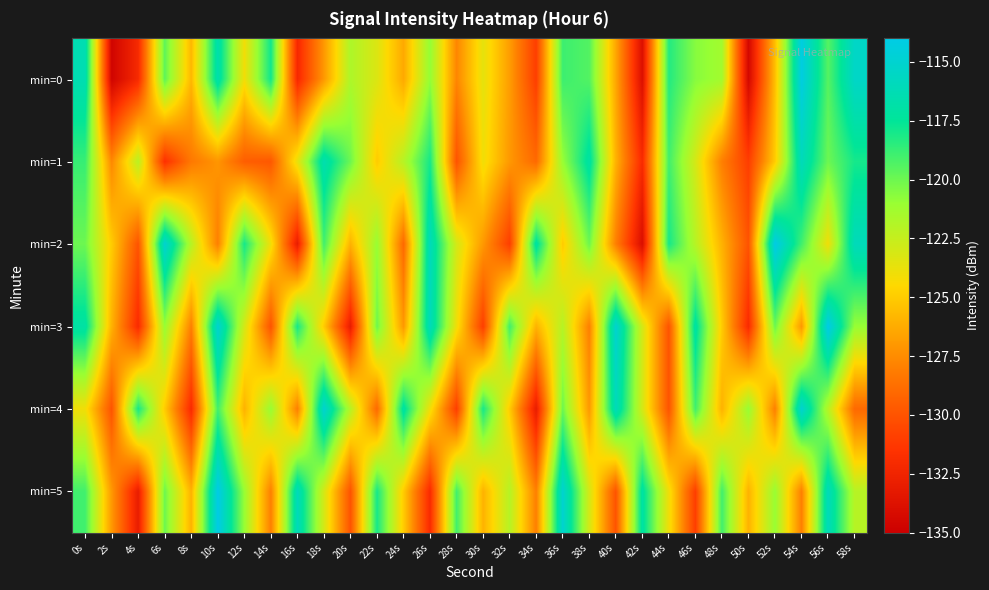

Reading right to left, transcribe all the data shown in this chart.

min=0: 58s=-115.4	56s=-119.5	54s=-114.3	52s=-125.5	50s=-134.4	48s=-121.3	46s=-120.6	44s=-118.3	42s=-133.9	40s=-126.4	38s=-119.4	36s=-118.9	34s=-131.0	32s=-126.8	30s=-123.6	28s=-127.7	26s=-120.9	24s=-126.4	22s=-123.3	20s=-121.7	18s=-127.0	16s=-132.2	14s=-117.9	12s=-124.1	10s=-116.6	8s=-125.8	6s=-119.7	4s=-132.1	2s=-134.7	0s=-116.4
min=1: 58s=-118.0	56s=-120.0	54s=-116.0	52s=-125.0	50s=-131.0	48s=-128.0	46s=-123.0	44s=-119.0	42s=-132.0	40s=-126.0	38s=-117.0	36s=-121.0	34s=-129.0	32s=-127.0	30s=-124.0	28s=-130.0	26s=-118.0	24s=-122.0	22s=-125.0	20s=-120.0	18s=-116.5	16s=-123.7	14s=-129.8	12s=-129.5	10s=-127.1	8s=-128.3	6s=-131.6	4s=-122.1	2s=-127.6	0s=-118.8
min=2: 58s=-116.0	56s=-124.0	54s=-119.0	52s=-114.0	50s=-130.0	48s=-126.0	46s=-122.0	44s=-118.0	42s=-134.0	40s=-128.0	38s=-120.0	36s=-125.0	34s=-117.0	32s=-131.0	30s=-127.0	28s=-123.0	26s=-116.0	24s=-129.0	22s=-121.0	20s=-126.0	18s=-119.0	16s=-133.0	14s=-124.0	12s=-118.0	10s=-128.0	8s=-122.0	6s=-115.0	4s=-130.0	2s=-125.0	0s=-120.0
min=3: 58s=-121.0	56s=-114.0	54s=-127.0	52s=-120.0	50s=-132.0	48s=-125.0	46s=-117.0	44s=-130.0	42s=-123.0	40s=-115.0	38s=-128.0	36s=-122.0	34s=-126.0	32s=-119.0	30s=-131.0	28s=-124.0	26s=-116.0	24s=-127.0	22s=-120.0	20s=-133.0	18s=-125.0	16s=-118.0	14s=-130.0	12s=-123.0	10s=-115.0	8s=-128.0	6s=-121.0	4s=-132.0	2s=-126.0	0s=-117.0
min=4: 58s=-129.0	56s=-122.0	54s=-115.0	52s=-128.0	50s=-121.0	48s=-126.0	46s=-119.0	44s=-130.0	42s=-123.0	40s=-116.0	38s=-127.0	36s=-120.0	34s=-133.0	32s=-125.0	30s=-118.0	28s=-131.0	26s=-124.0	24s=-117.0	22s=-129.0	20s=-122.0	18s=-115.0	16s=-128.0	14s=-121.0	12s=-126.0	10s=-119.0	8s=-132.0	6s=-125.0	4s=-118.0	2s=-130.0	0s=-124.0
min=5: 58s=-122.0	56s=-116.0	54s=-128.0	52s=-121.0	50s=-126.0	48s=-119.0	46s=-131.0	44s=-124.0	42s=-117.0	40s=-130.0	38s=-123.0	36s=-115.0	34s=-128.0	32s=-122.0	30s=-126.0	28s=-119.0	26s=-132.0	24s=-125.0	22s=-118.0	20s=-130.0	18s=-123.0	16s=-116.0	14s=-128.0	12s=-121.0	10s=-114.0	8s=-126.0	6s=-120.0	4s=-133.0	2s=-127.0	0s=-119.0